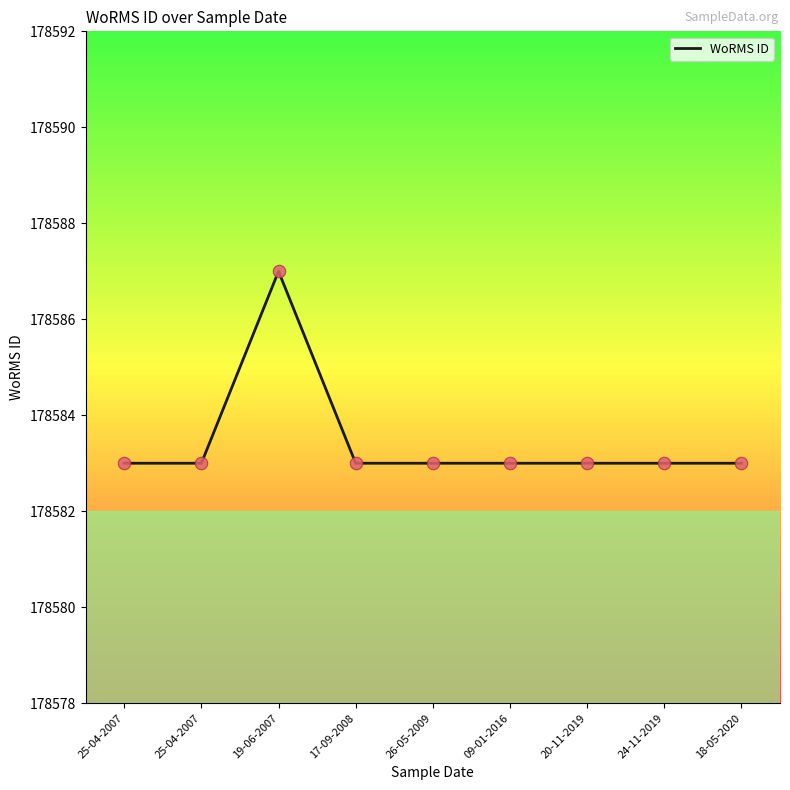

Which has a higher value, 17-09-2008 or 09-01-2016?

17-09-2008